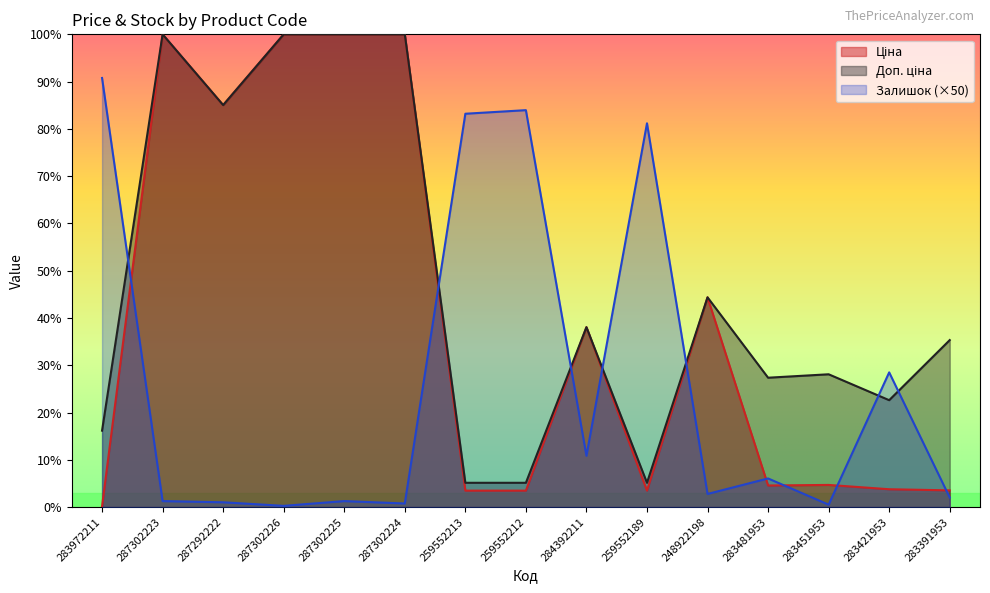

True or false: Залишок has a value of 1200.0 at 283481953.

True